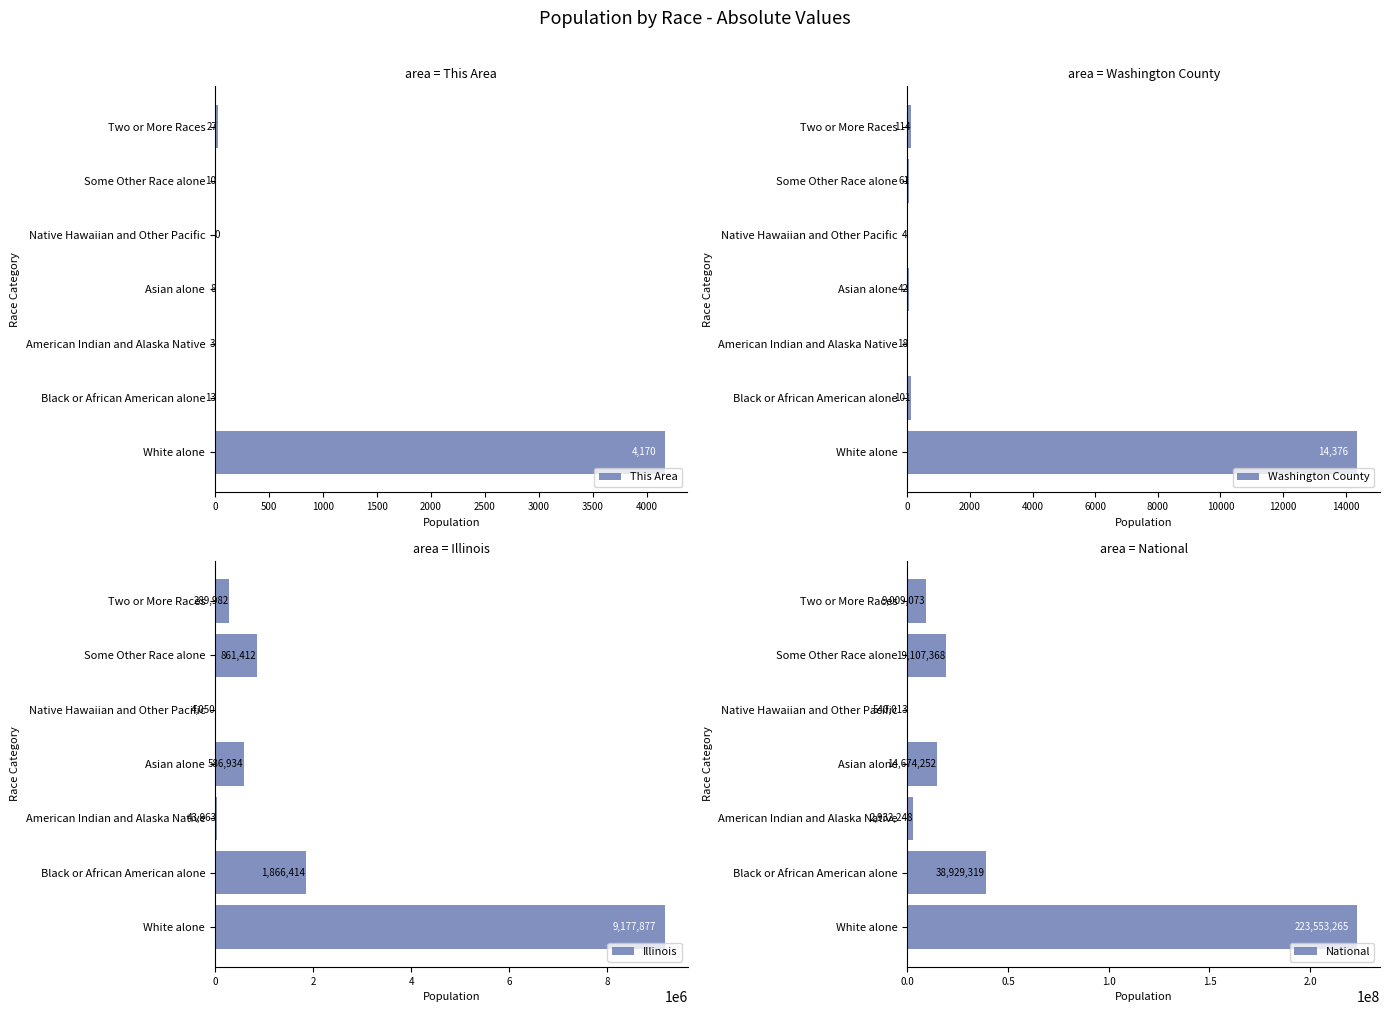

What value does the National series have at Asian alone?

14674252